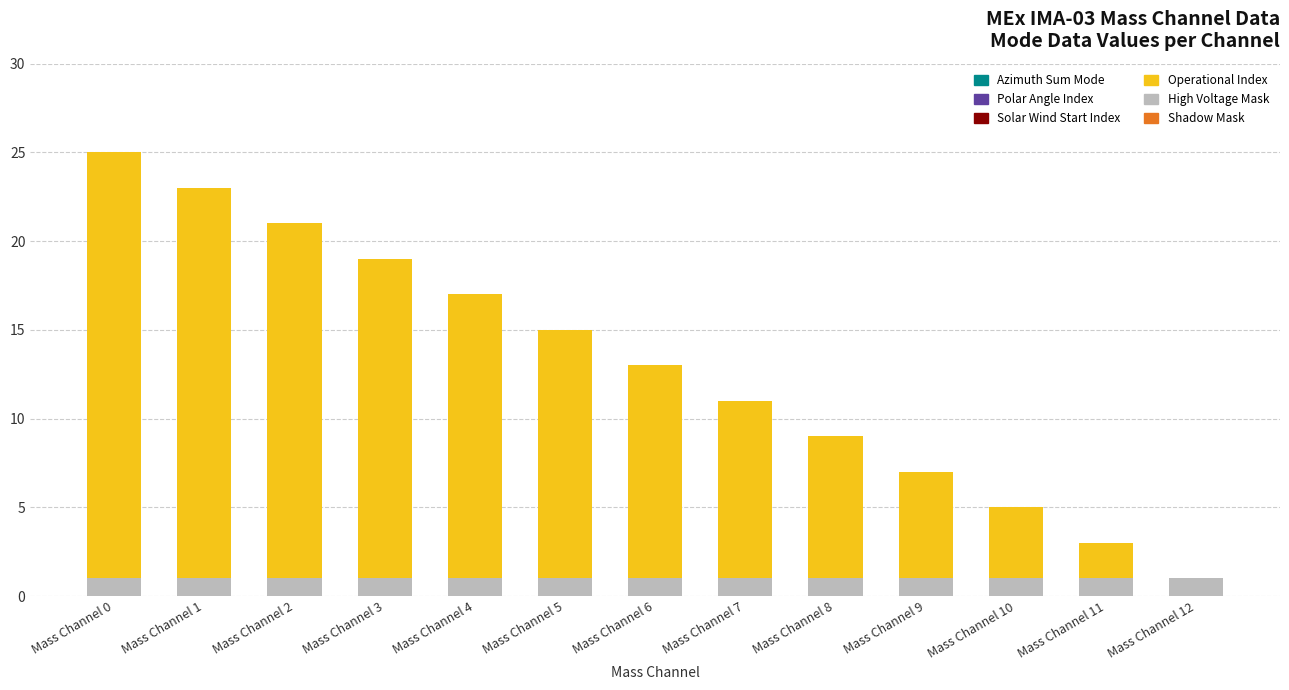

The value of High Voltage Mask at Mass Channel 7 is 1. True or false?

True